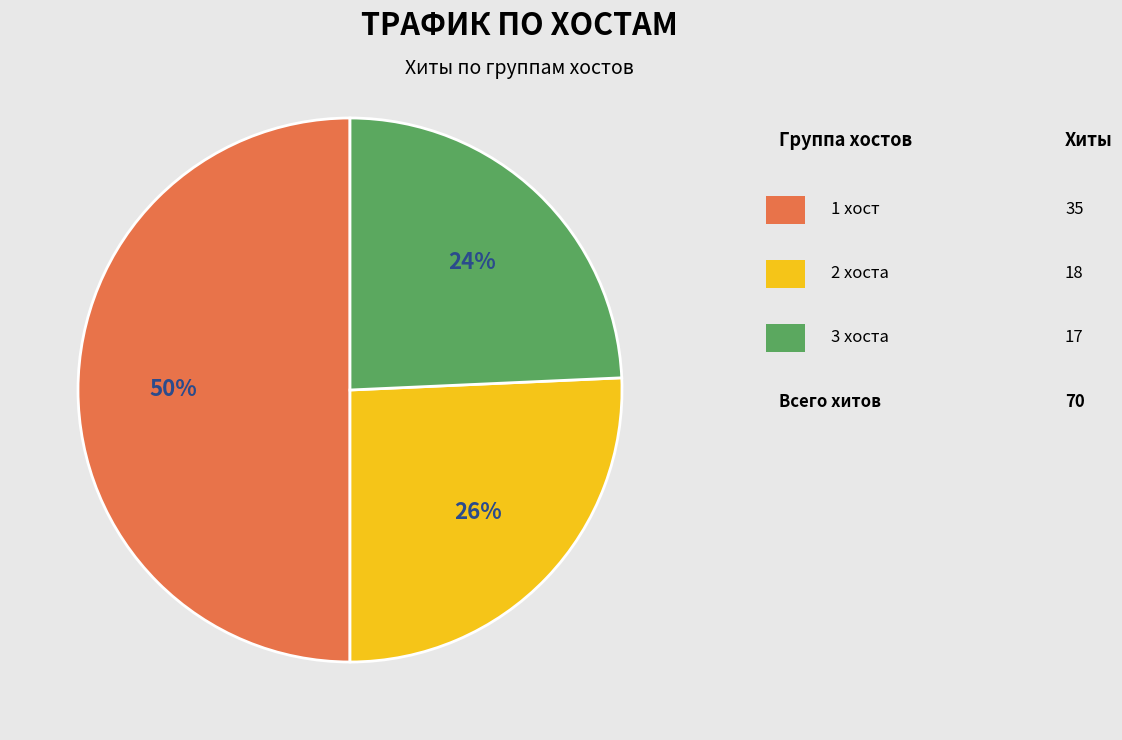

How many slices are in this pie chart?

3